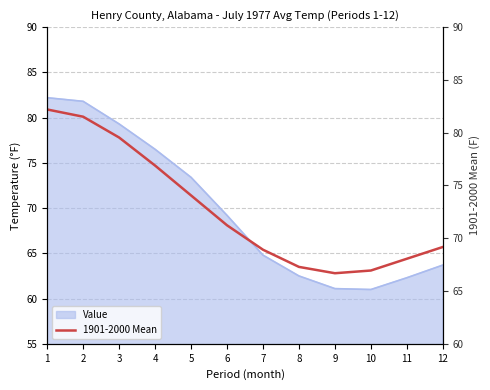

The 1901-2000 Mean (right) series shows 63.1 at 10. True or false?

True